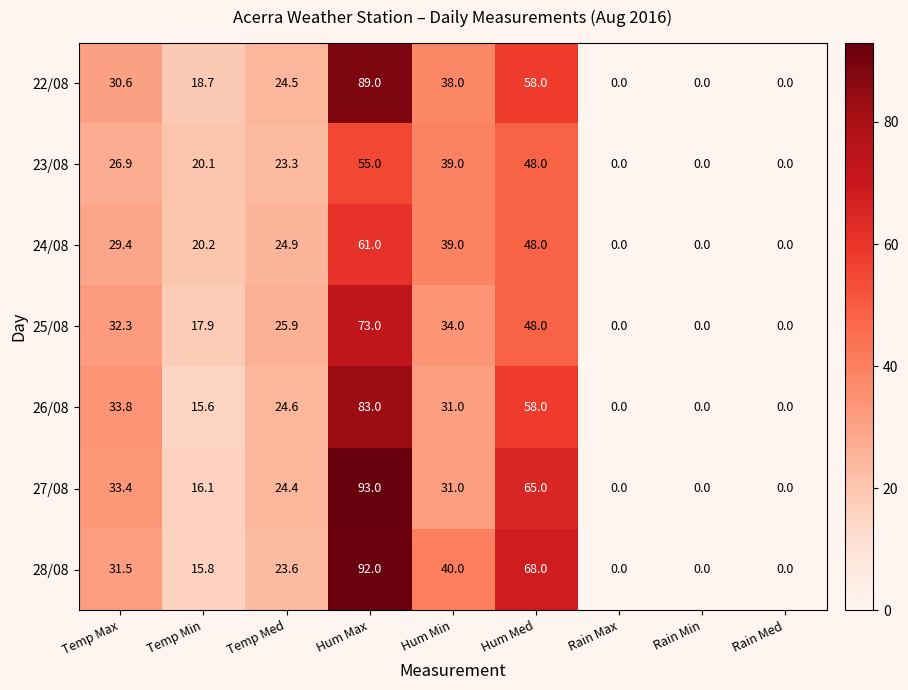

Which category has the highest value across all series?

Hum Max